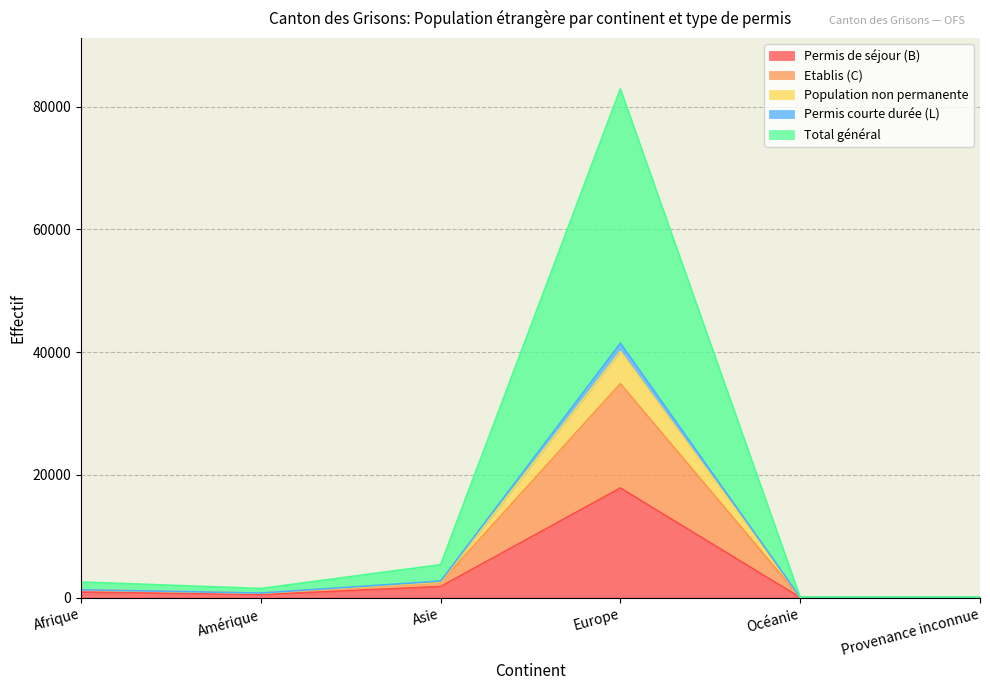

What are all the series names shown in the legend?

Permis de séjour (B), Etablis (C), Population non permanente, Permis courte durée (L), Total général